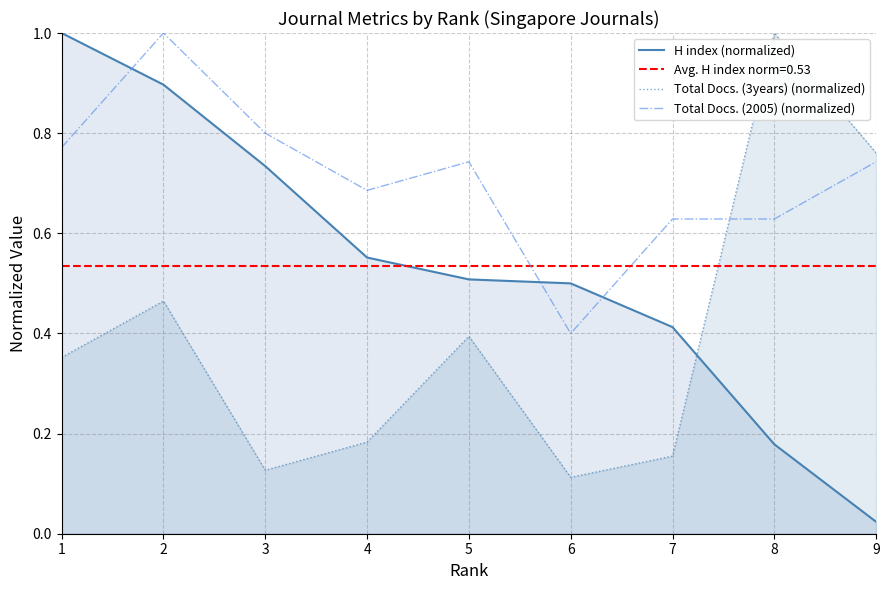

Read the H index (normalized) value at 6.

0.5